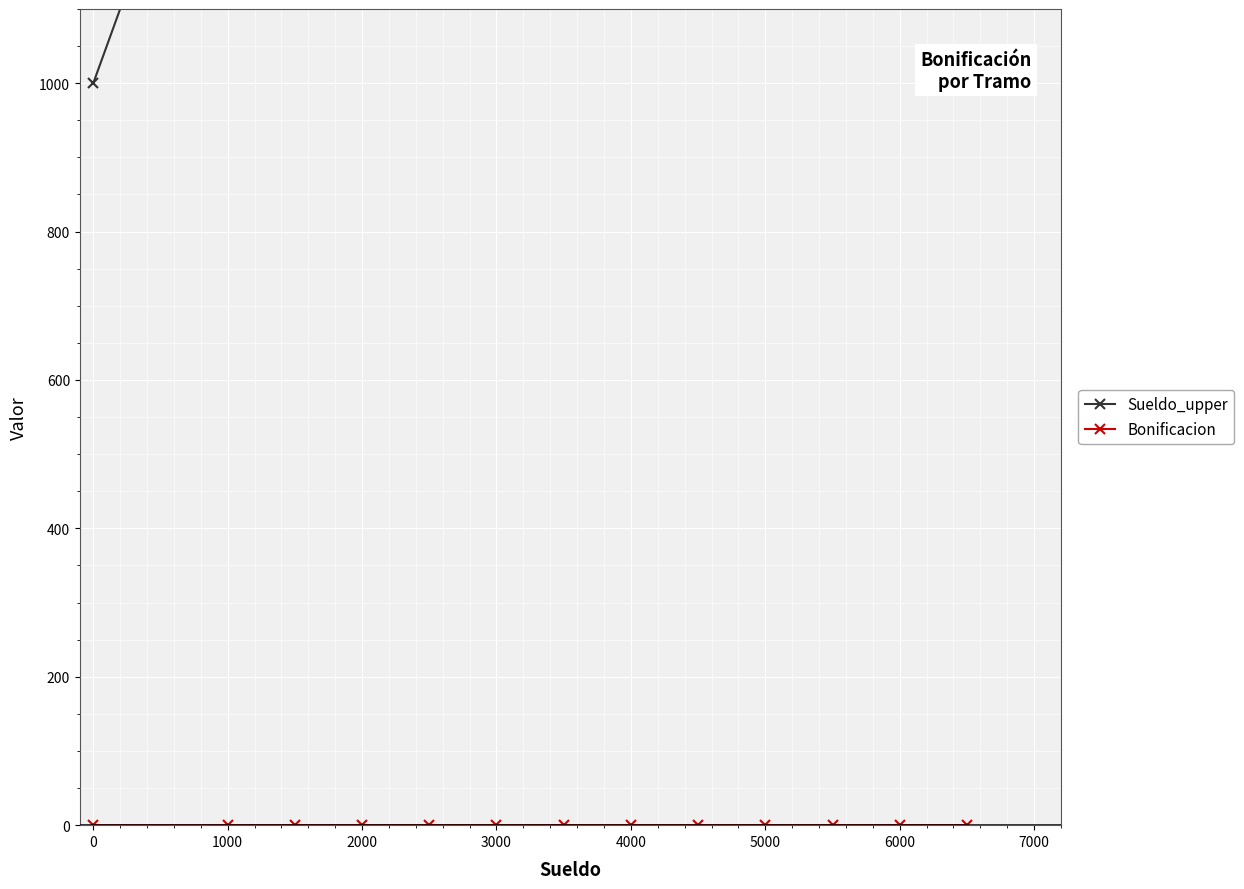

Is it true that Bonificacion equals 0.1 at 6000?

True